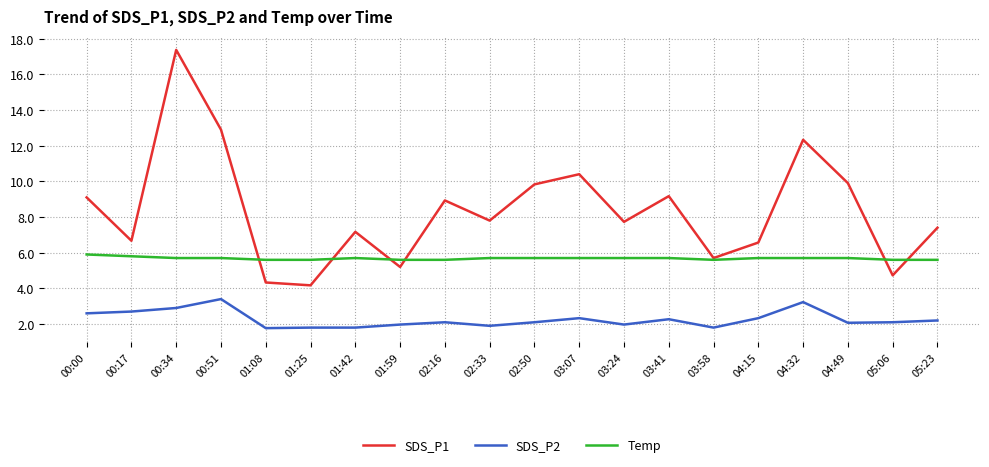

What is the spread (max minus min) of values at 01:25?

3.8